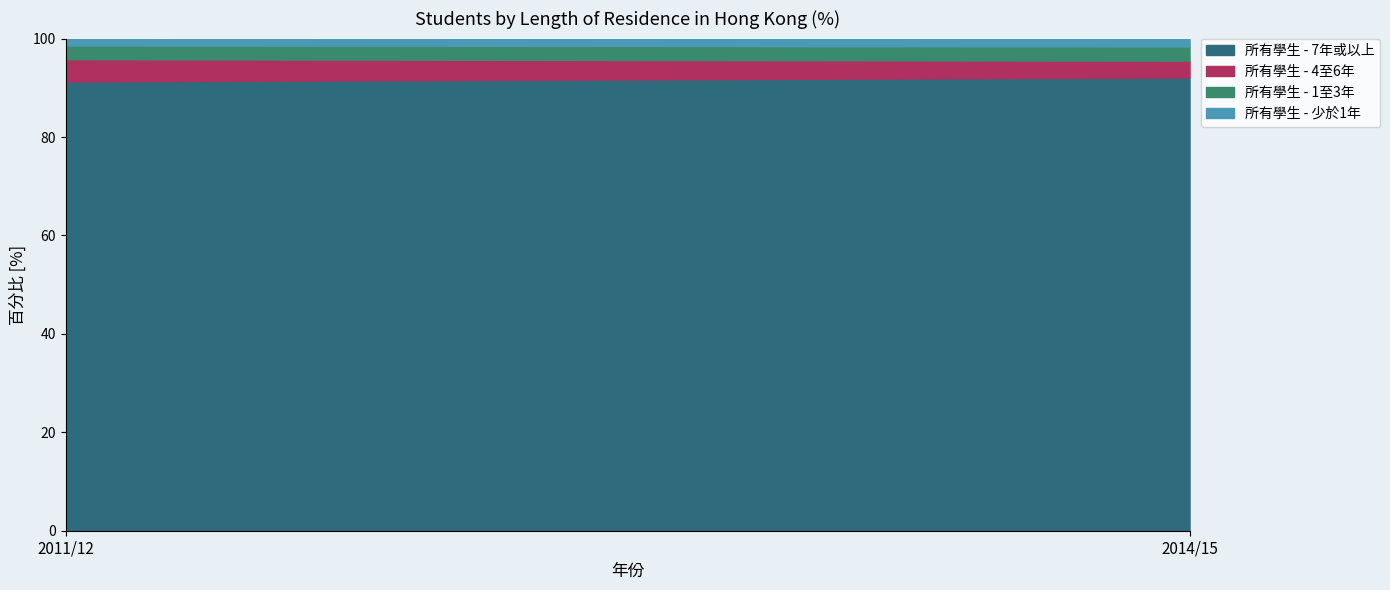

What is the difference between the maximum and minimum values in the 所有學生 - 少於1年 series?

0.1